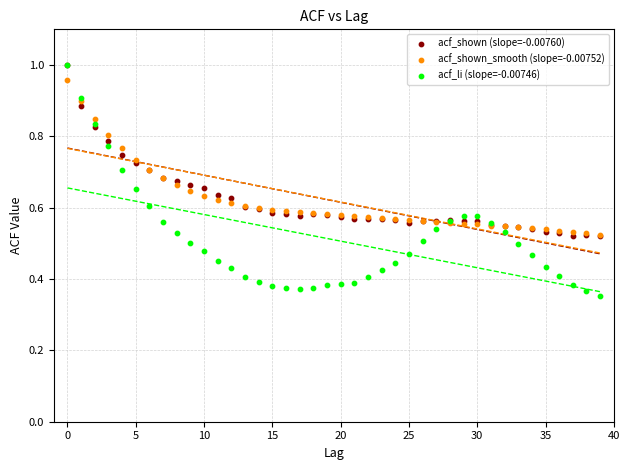

What are all the series names shown in the legend?

acf_shown (slope=-0.00760), acf_shown_smooth (slope=-0.00752), acf_li (slope=-0.00746)